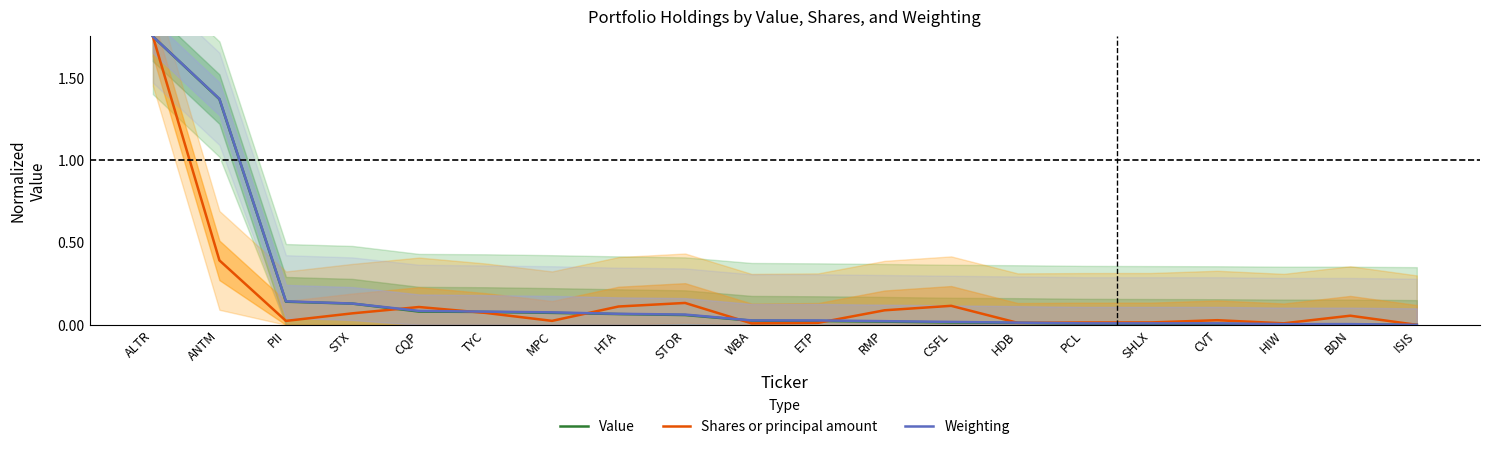

At which label does Shares or principal amount reach its peak?

ALTR